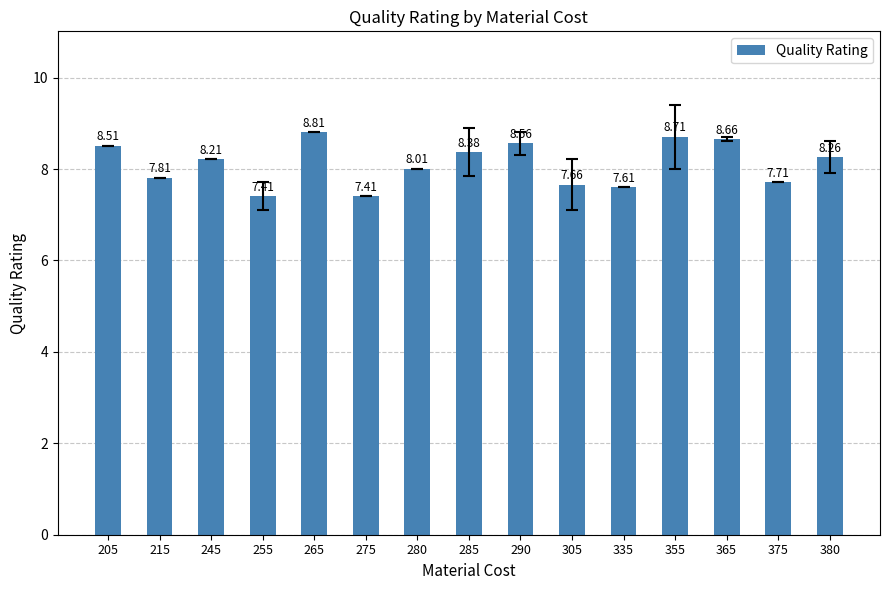

Approximately how many times larger is the value at 285 compared to 380?

1.0